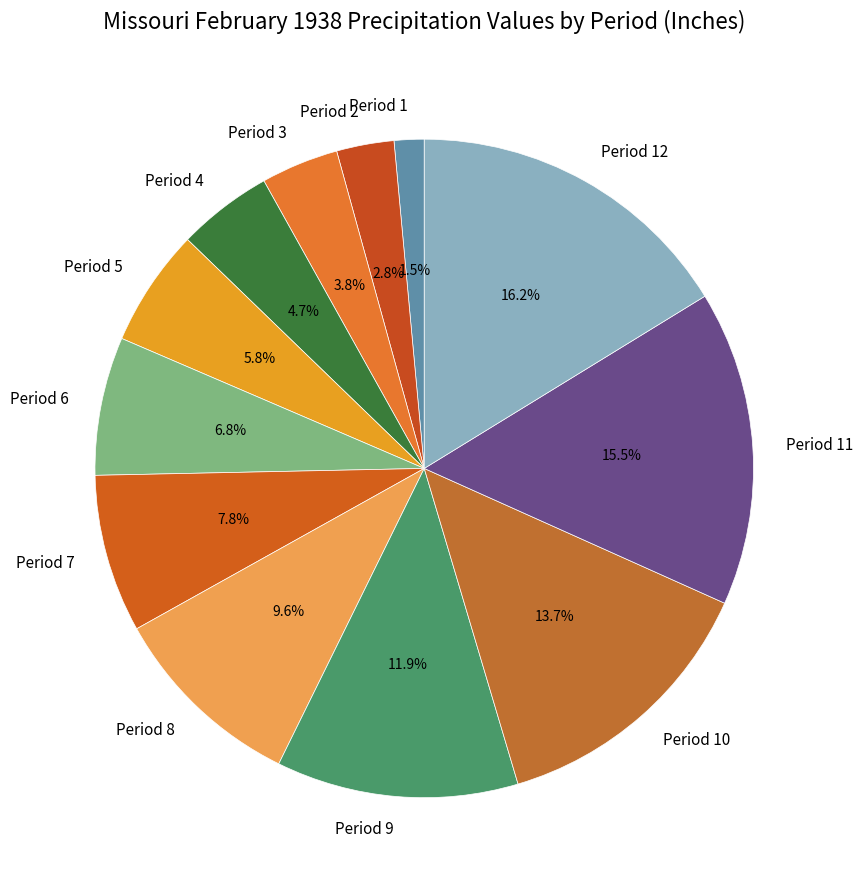

Is it true that Period 8 is 20% of the pie?

False